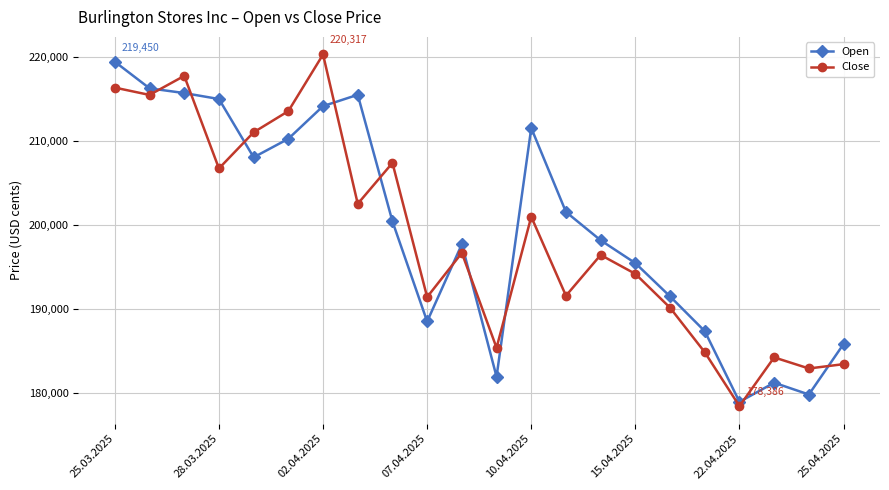

What is the average value of the Close series?

198700